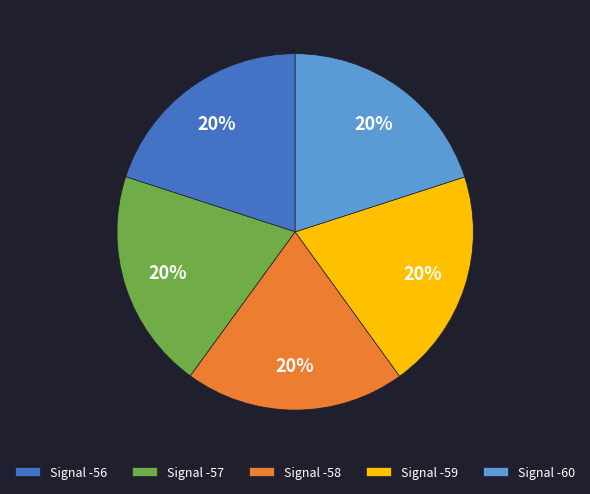

Count the number of slices in the pie.

5